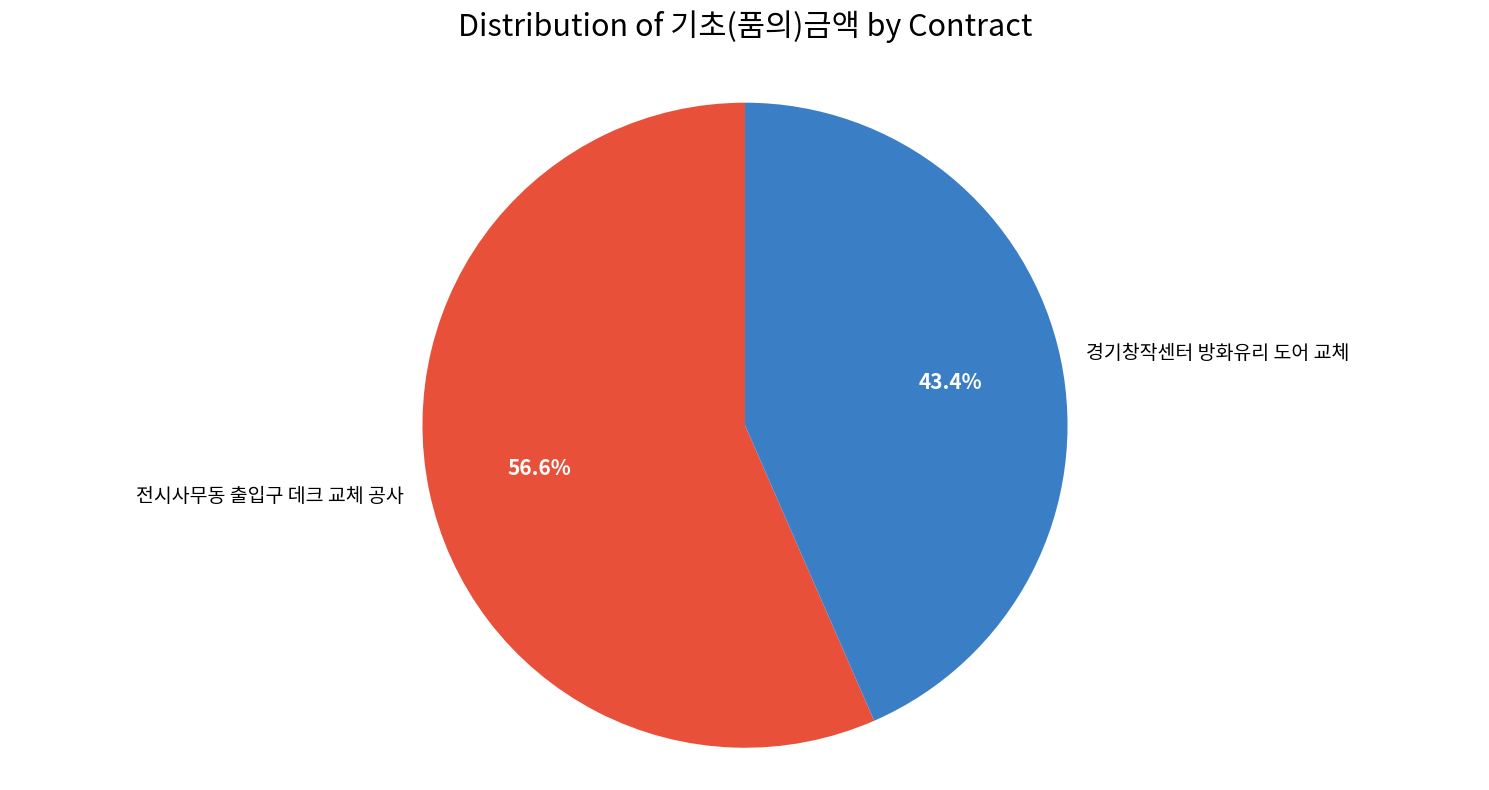

Rank the categories by value from highest to lowest.

전시사무동 출입구 데크 교체 공사, 경기창작센터 방화유리 도어 교체